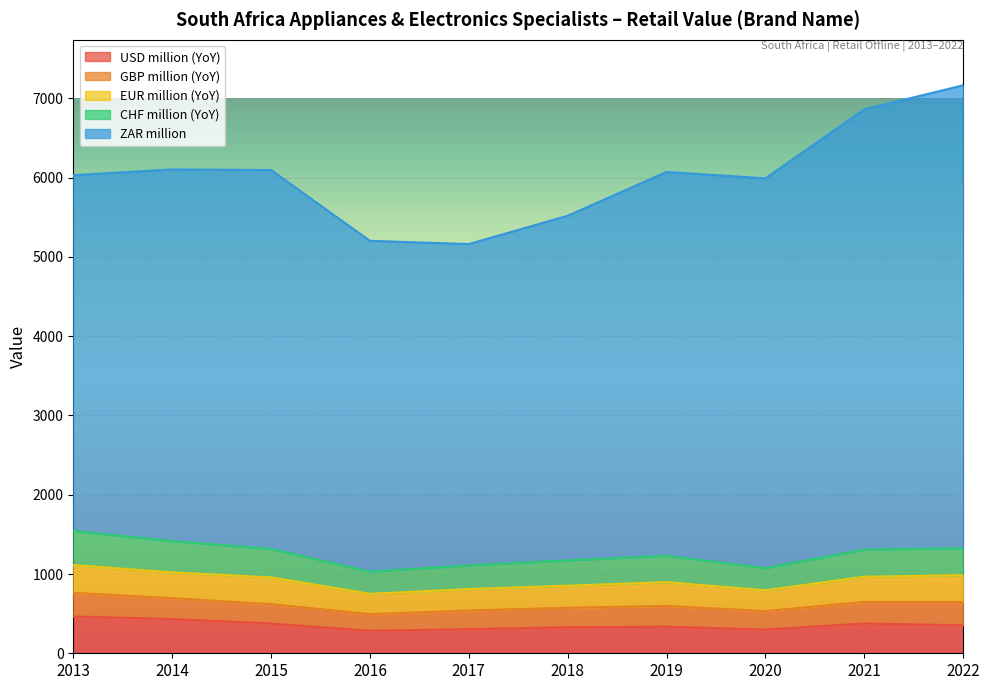

Reading left to right, extract all data points from this chart.

USD million (YoY): 464.9	432.1	374.5	283.7	304.0	328.2	335.1	298.9	375.4	353.4
GBP million (YoY): 297.4	262.4	245.1	210.2	236.0	246.1	262.5	233.1	272.9	292.3
EUR million (YoY): 350.1	325.7	337.7	256.5	269.7	278.1	299.3	262.3	317.3	339.6
CHF million (YoY): 430.9	395.4	360.4	279.5	299.3	320.3	332.9	280.6	343.2	340.5
ZAR million: 4488.0	4687.7	4778.2	4173.1	4052.9	4346.2	4841.9	4916.2	5552.1	5839.1